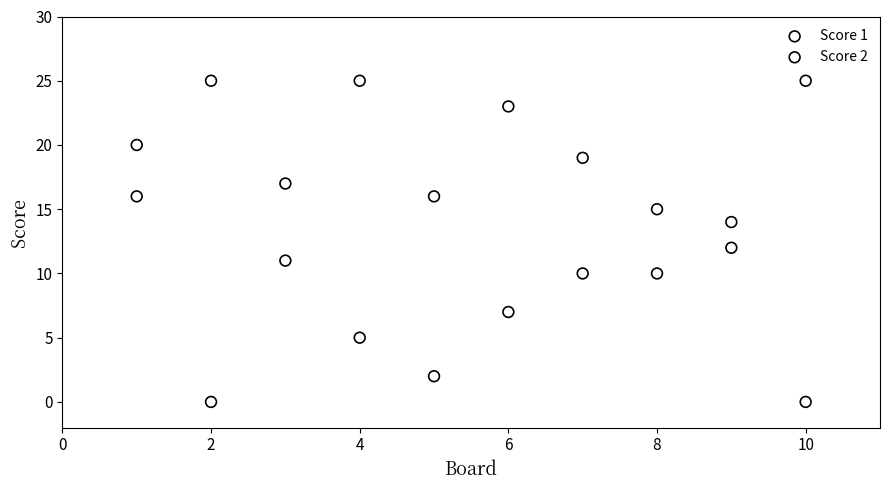

What is the X range (max minus min) for the scatter plot?

9